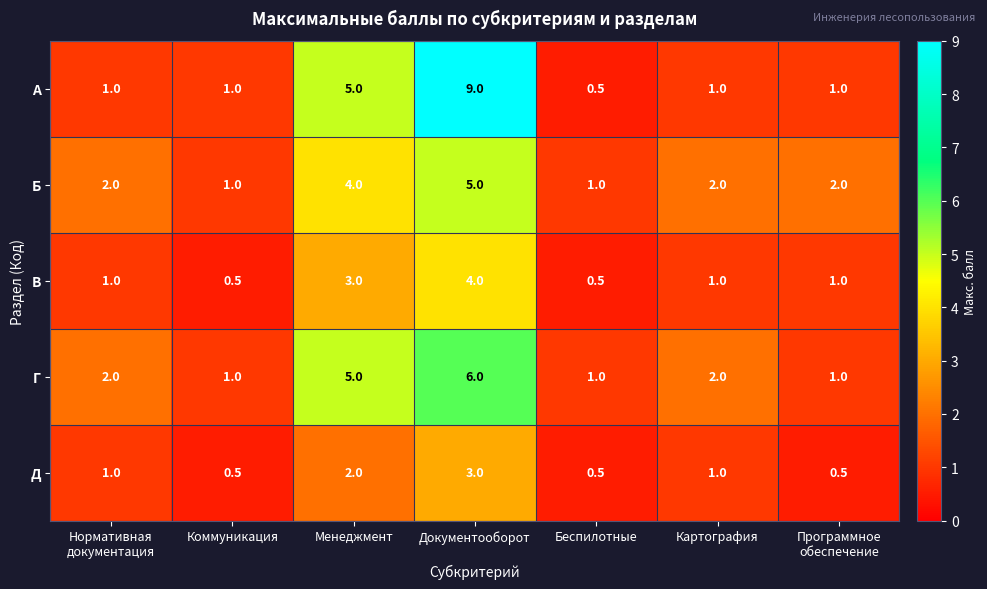

What is the difference between the maximum and minimum values in the А series?

8.5